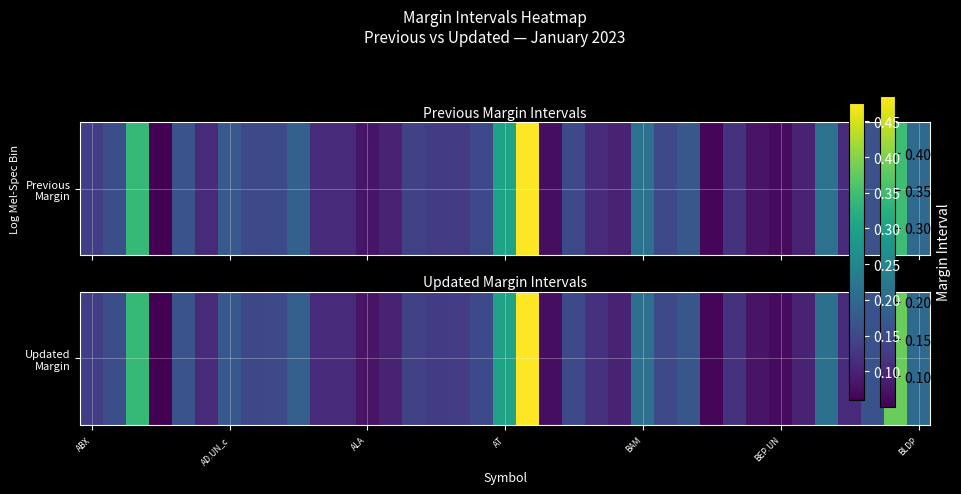

The value at BAM is 0.2. True or false?

True